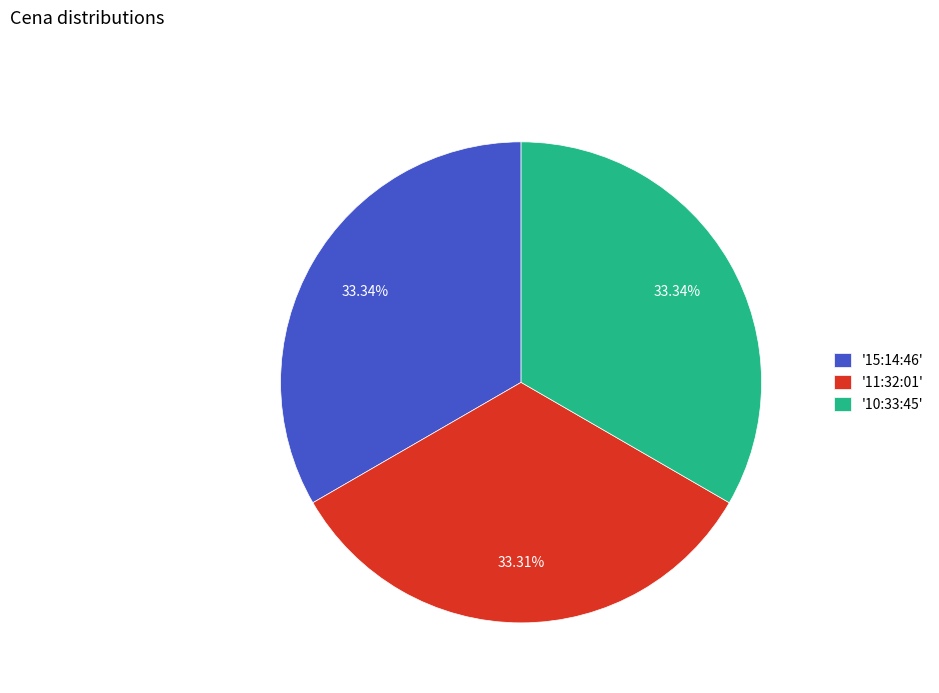

Is the sum of '11:32:01' and '10:33:45' greater than half?

Yes